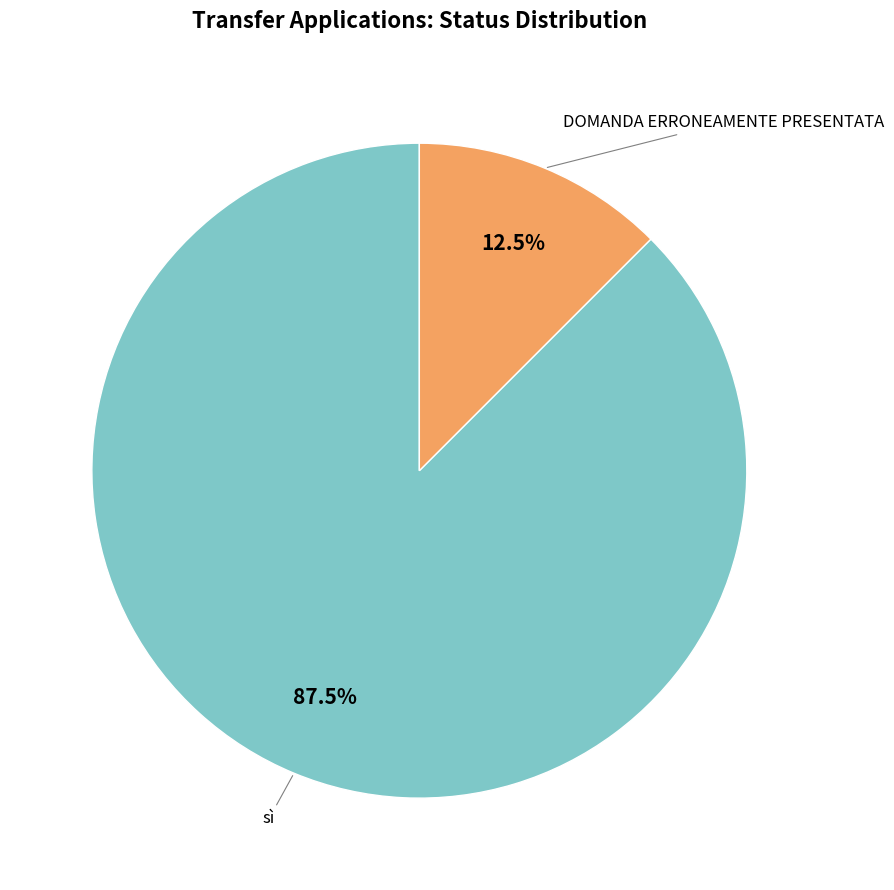

Is there a majority slice in this chart?

Yes